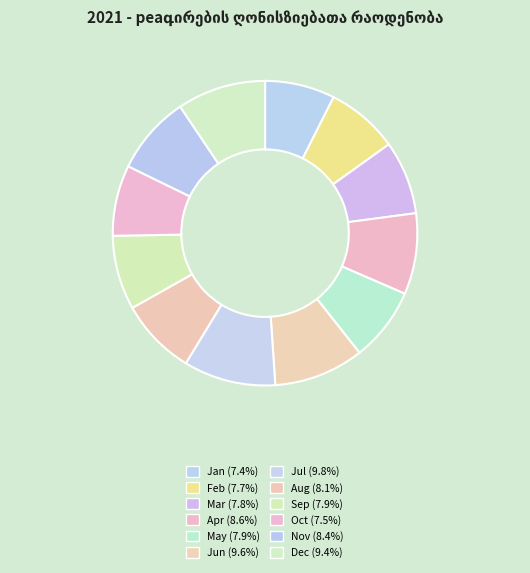

To the nearest percent, what is the difference between the largest and smallest slice percentages?

2%